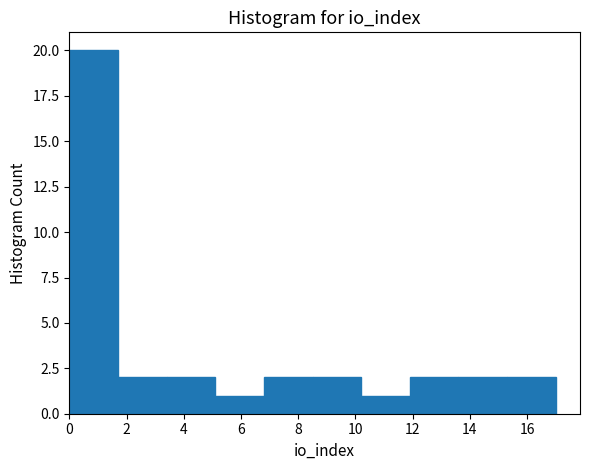

Reading left to right, transcribe this chart: for each bar, give the range it covers on the x-axis and its height. Neither the bar edges nor the heights are printed on the chart, so give them approximately, as read against the axes.

0.0 to 1.7: 20
1.7 to 3.4: 2
3.4 to 5.1: 2
5.1 to 6.8: 1
6.8 to 8.5: 2
8.5 to 10.2: 2
10.2 to 11.9: 1
11.9 to 13.6: 2
13.6 to 15.3: 2
15.3 to 17.0: 2